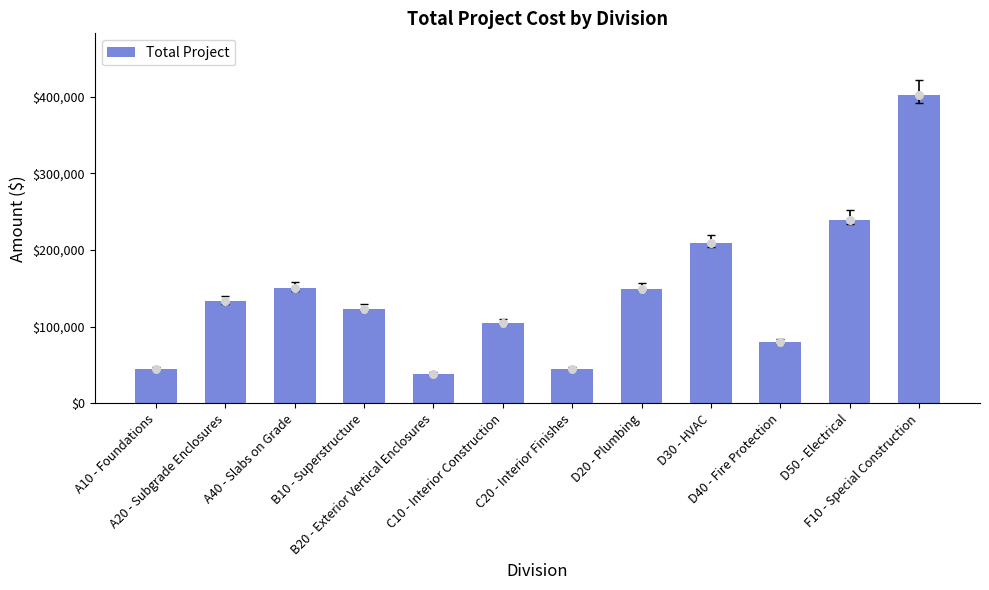

What is the ratio of the value at B20 - Exterior Vertical Enclosures to the value at B10 - Superstructure?

0.3